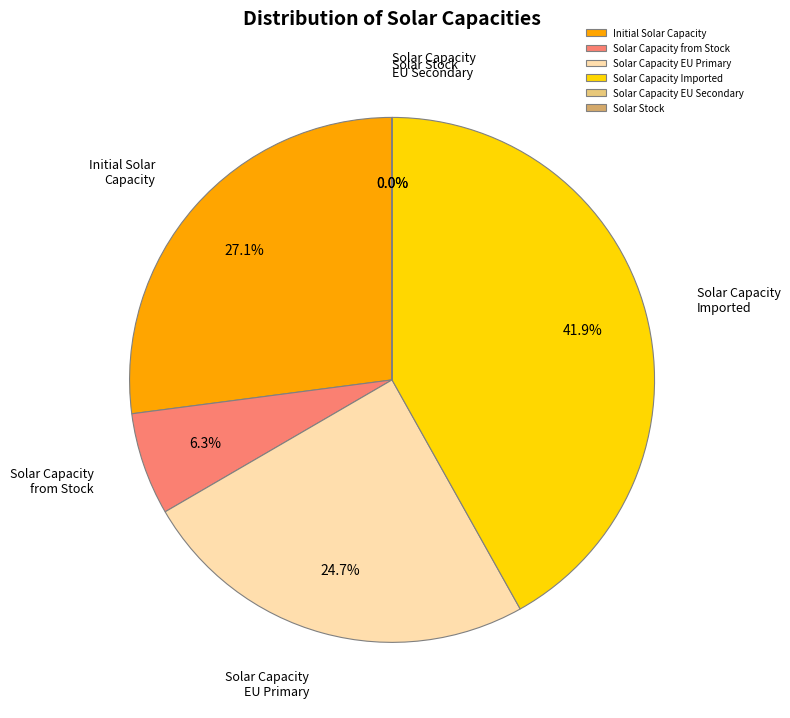

Does Solar Capacity Imported represent more than half of the total?

No